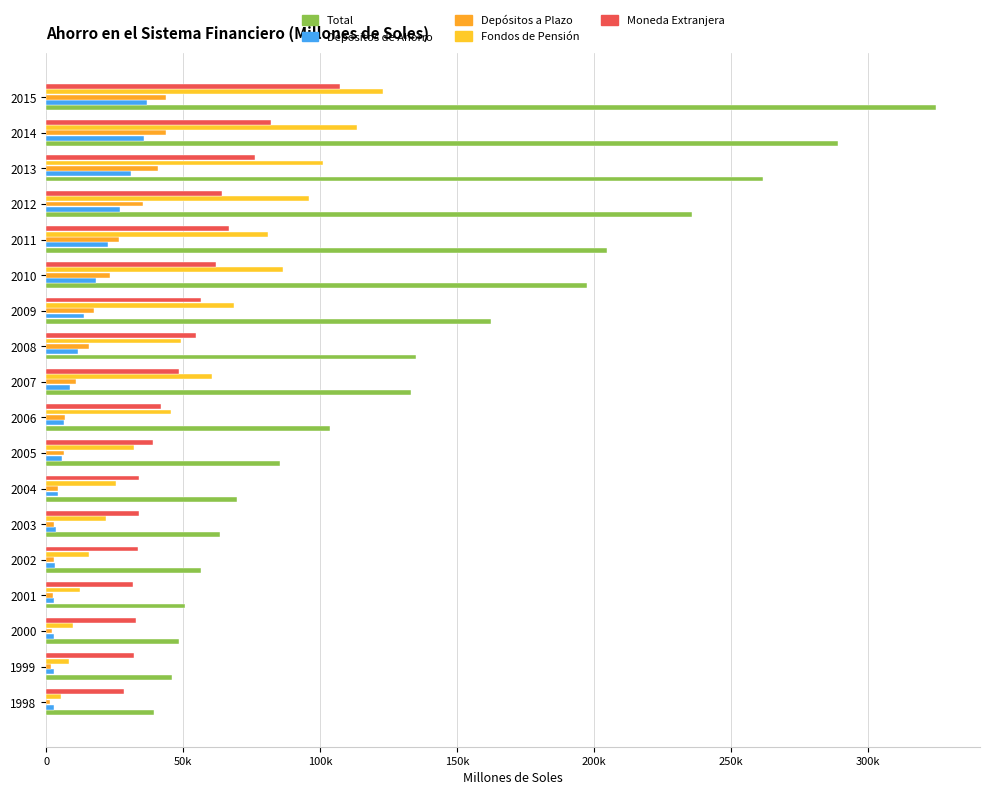

How many values in the Moneda Extranjera series exceed 48336?

9